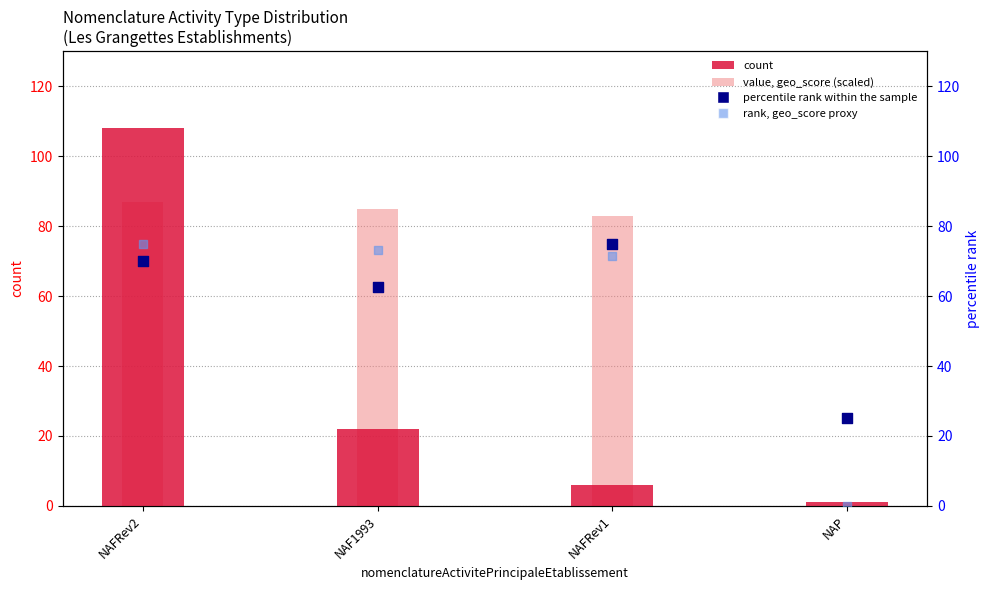

At which category is the sum across all series the highest?

NAFRev2